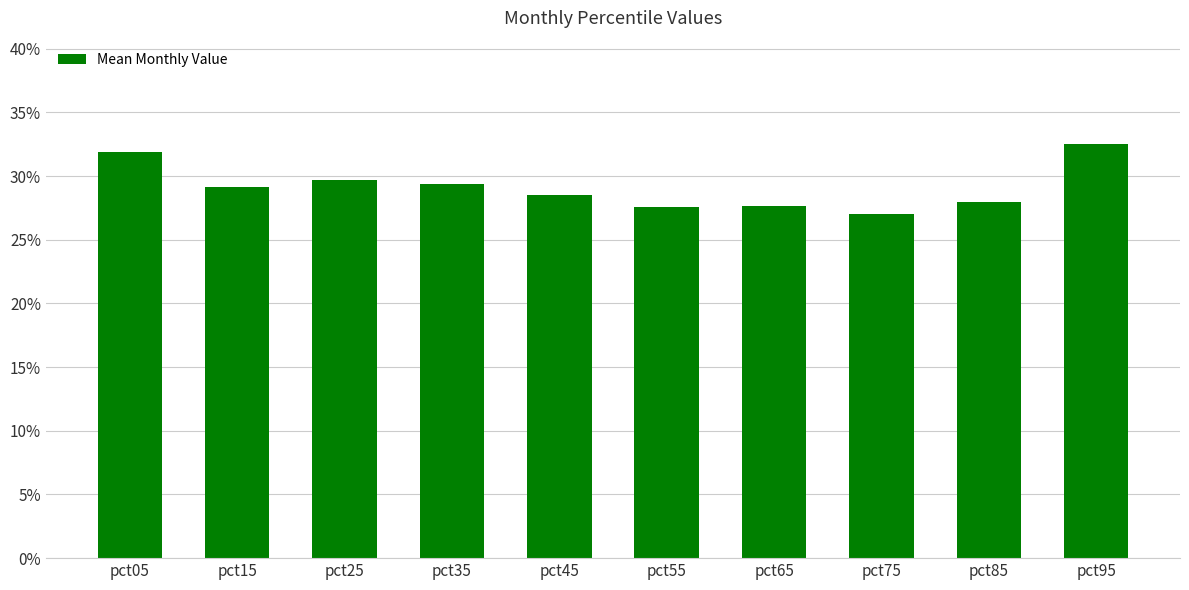

What is the value of the 2nd bar from the left?

0.3